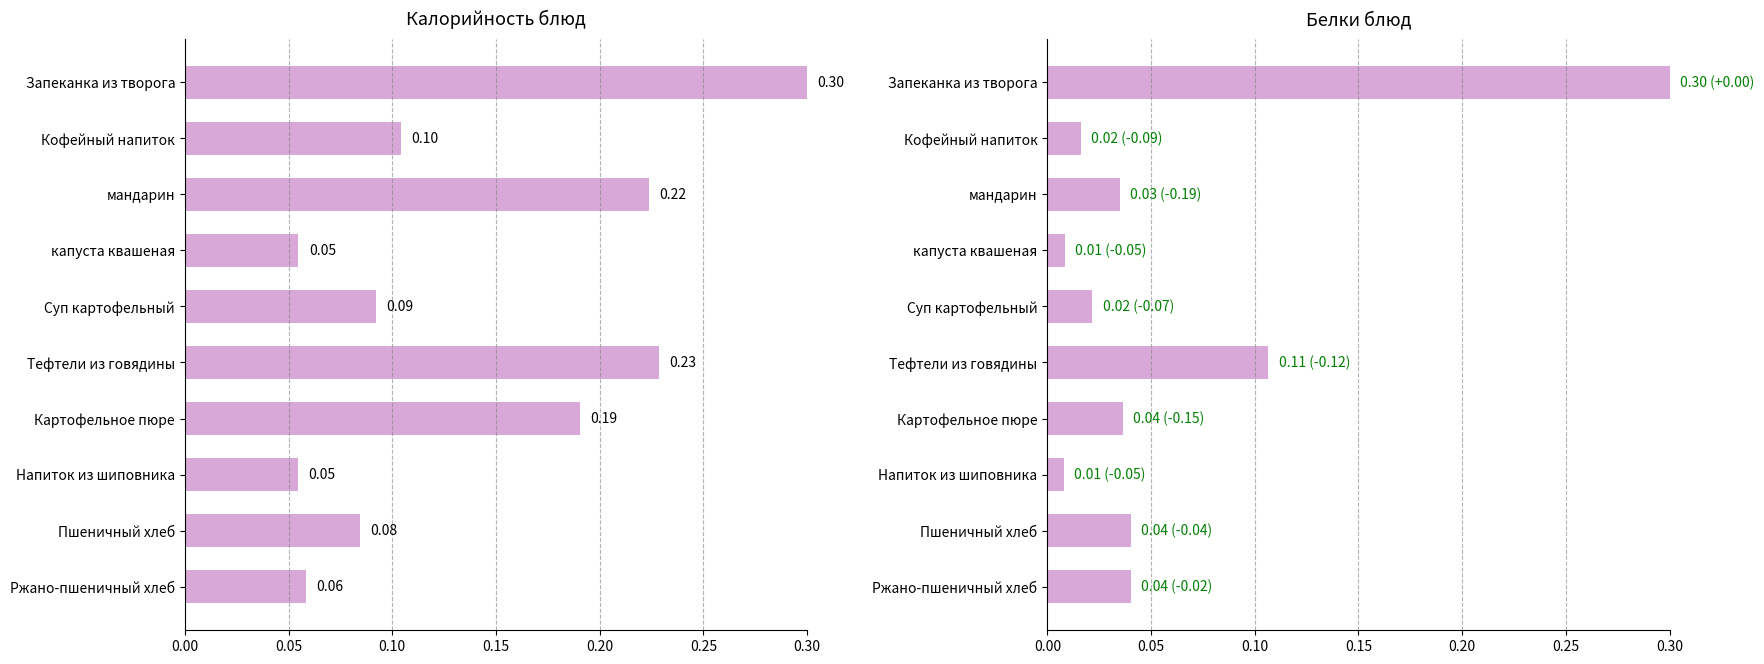

True or false: Белки has a value of 0.0 at Картофельное пюре.

False